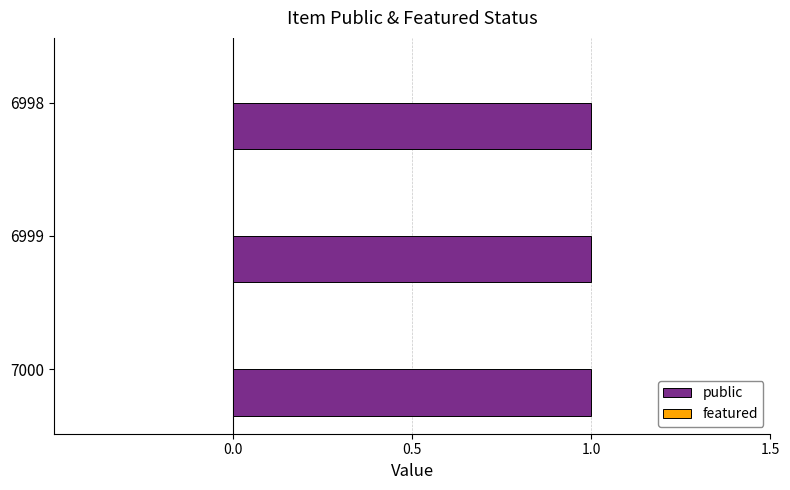

Are the bars grouped side by side (vs. stacked)?

Yes